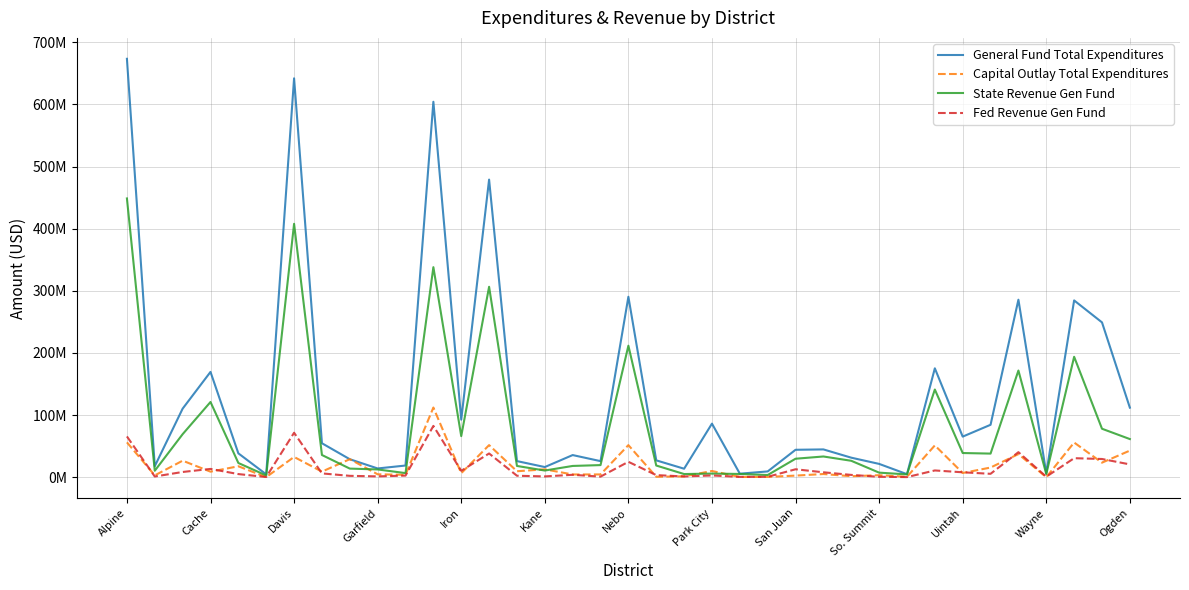

Is this an area chart (filled region under the line)?

No